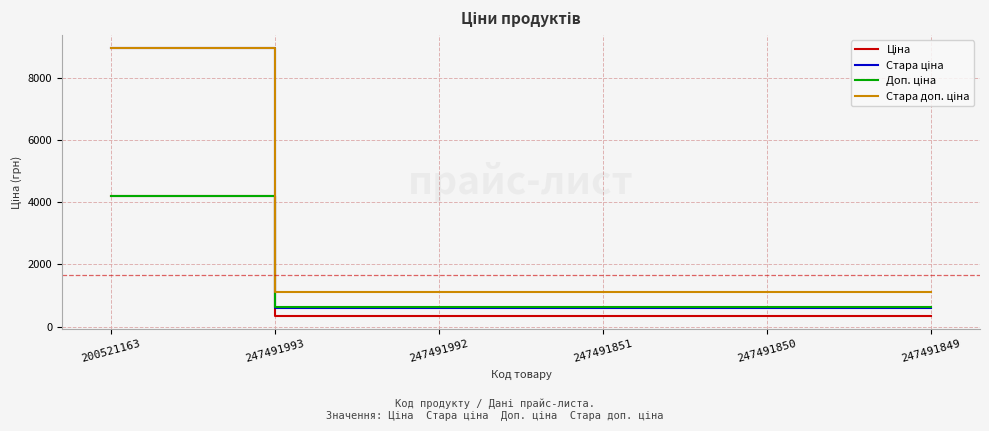

What is the spread (max minus min) of values at 247491993?

754.4